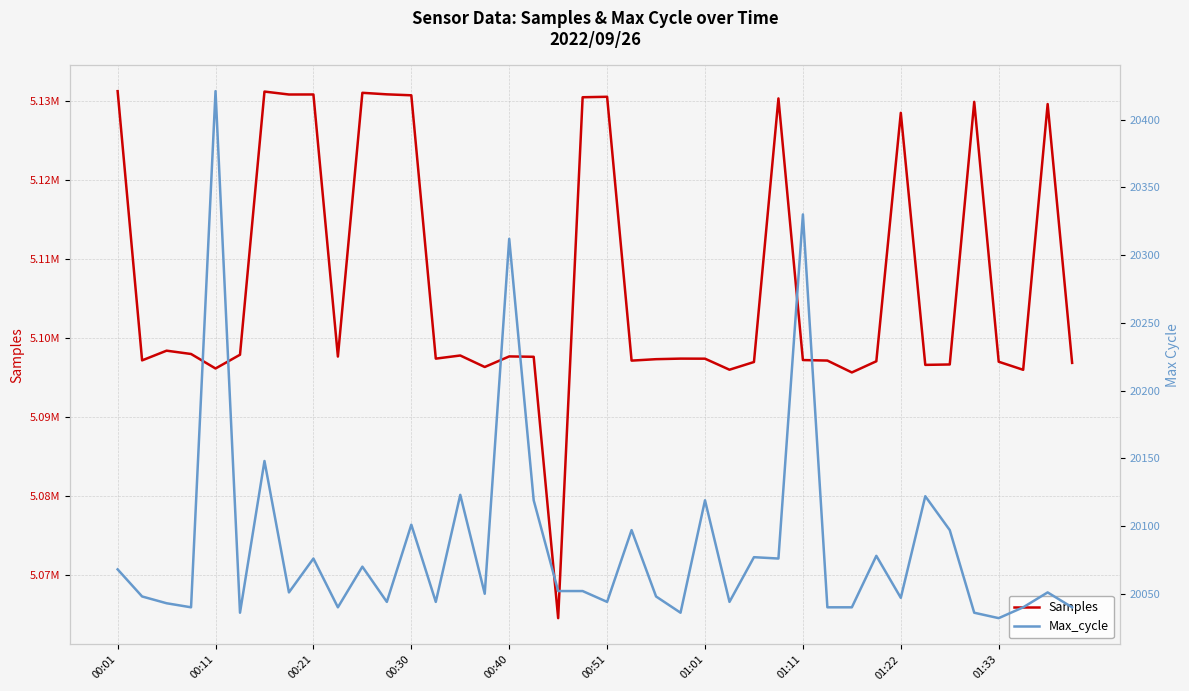

What is the total value across all series at 29?

5117179